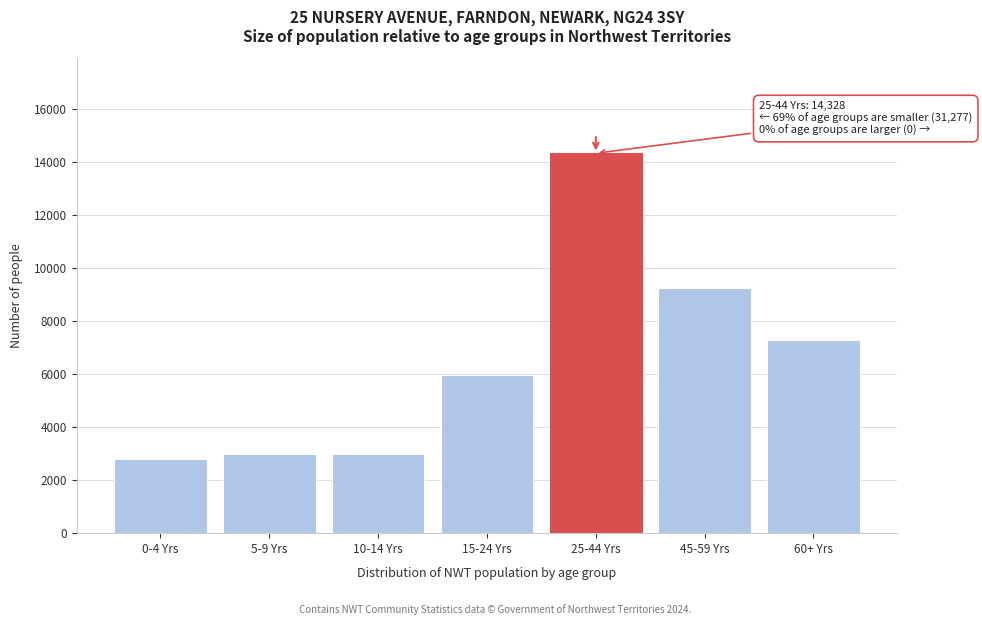

What is the average value?

6515